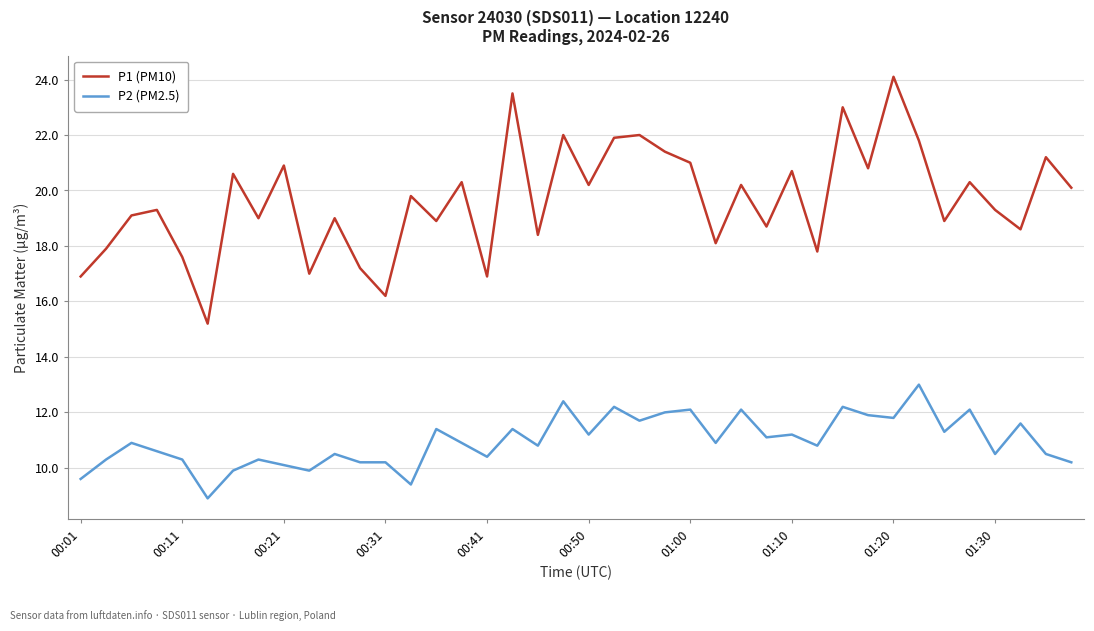

Which series has the largest range (max minus min)?

P1 (PM10)